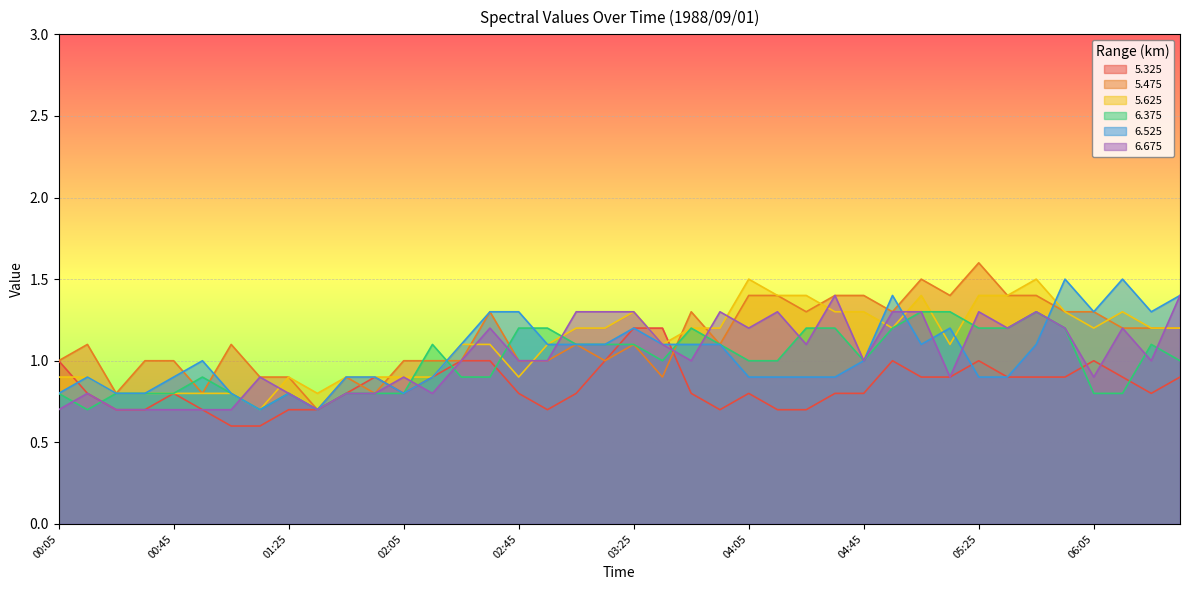

Which category has the lowest value across all series?

01:05